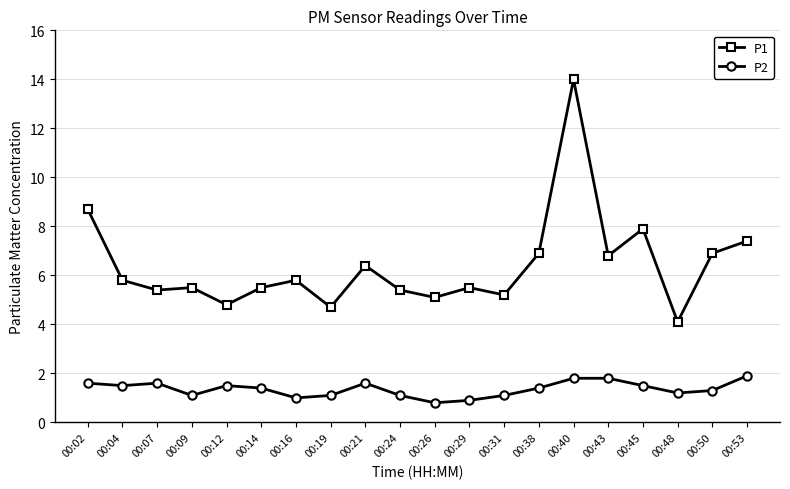

True or false: P1 and P2 cross at least once.

False